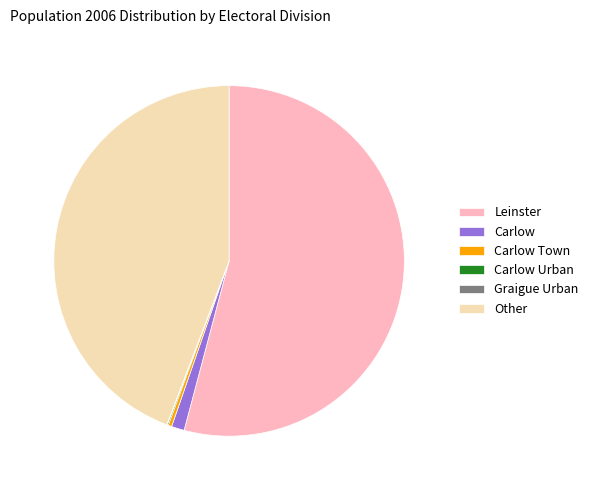

Which has a higher value, Leinster or Carlow Town?

Leinster